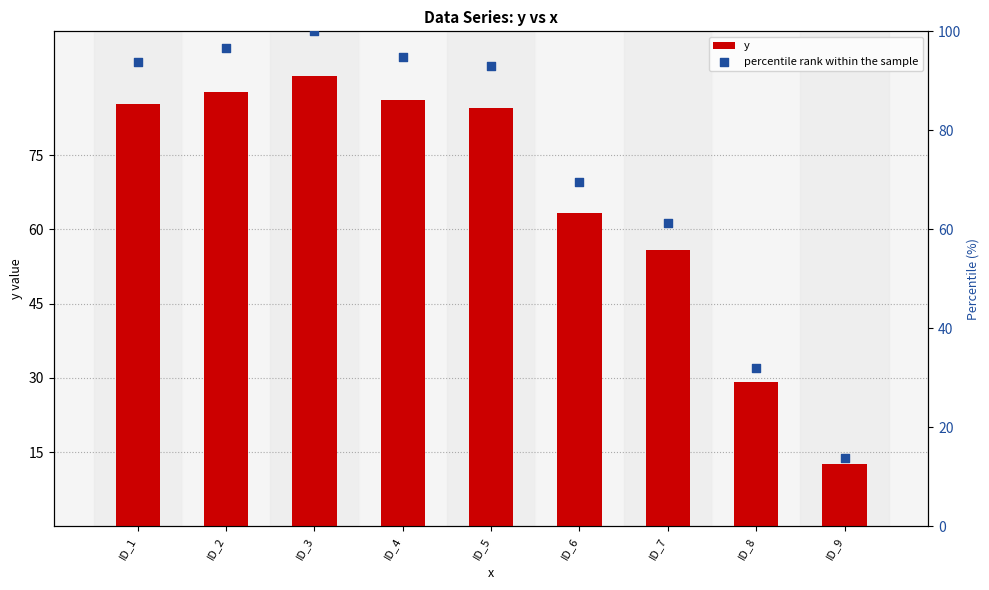

At how many categories does at least one series exceed 52?

7